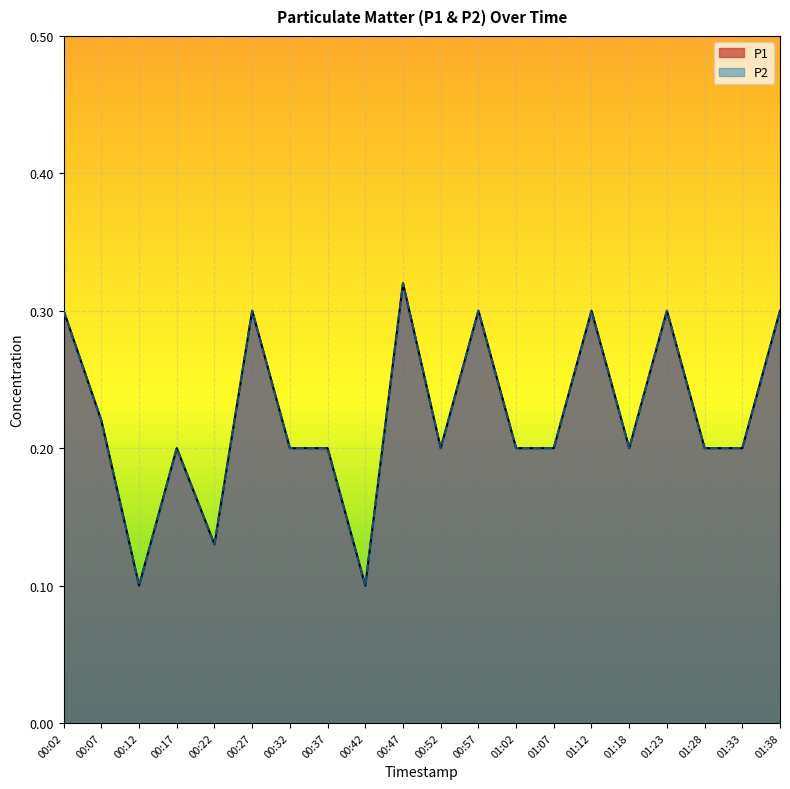

At which category does P2 reach its first local peak?

00:17